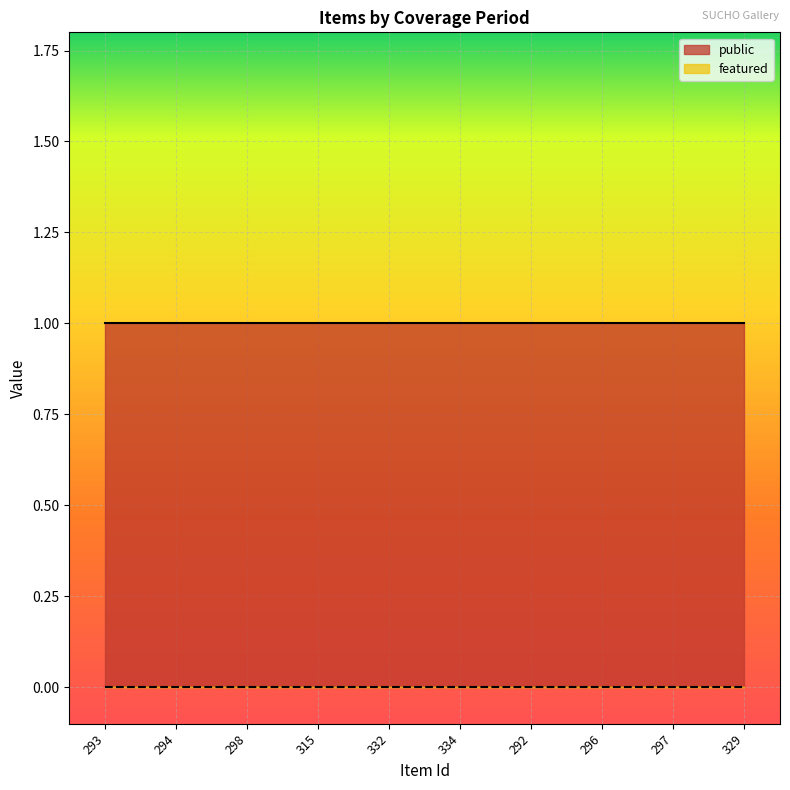

What are all the series names shown in the legend?

public, featured